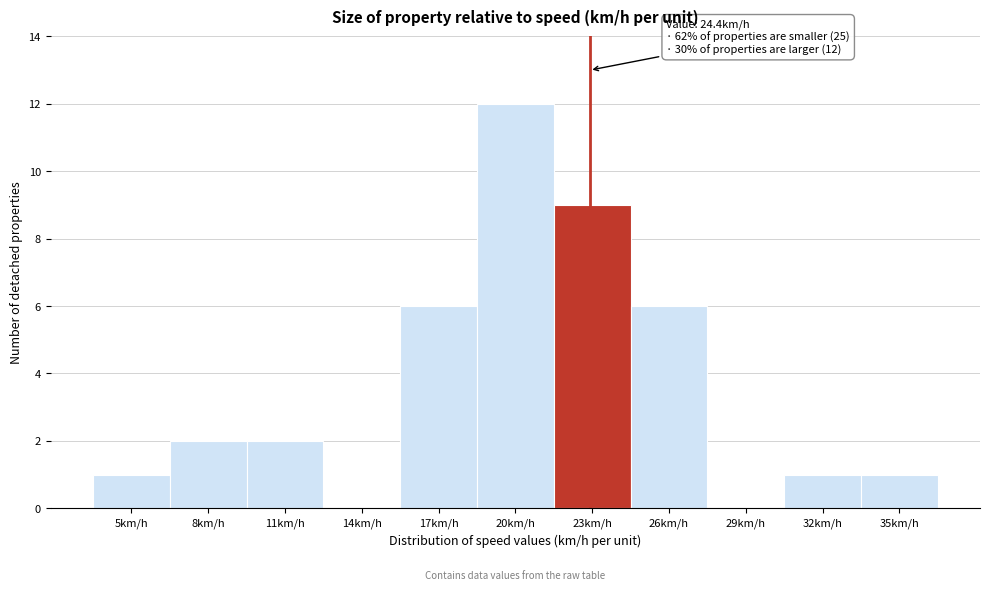

Reading right to left, transcribe all the data shown in this chart.

35km/h=1	32km/h=1	29km/h=0	26km/h=6	23km/h=9	20km/h=12	17km/h=6	14km/h=0	11km/h=2	8km/h=2	5km/h=1